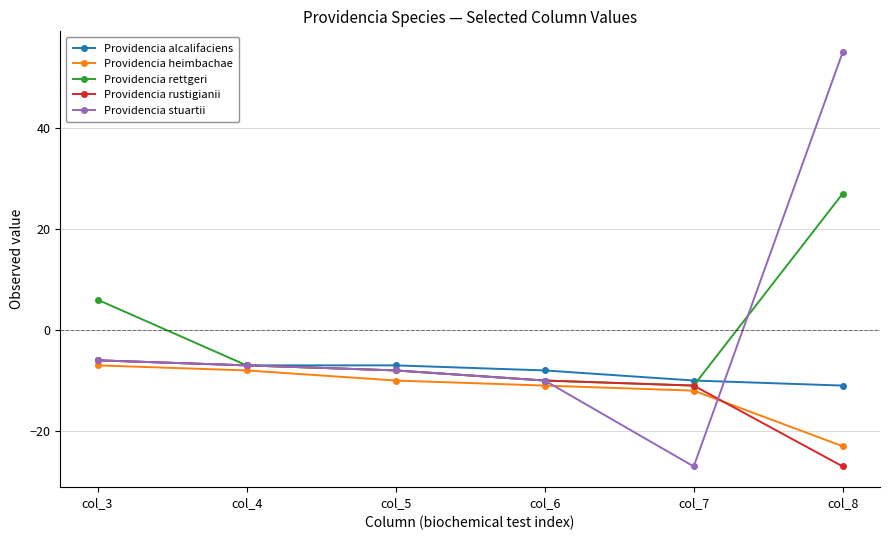

What value does the Providencia stuartii series have at col_7, to the nearest 10?

-30